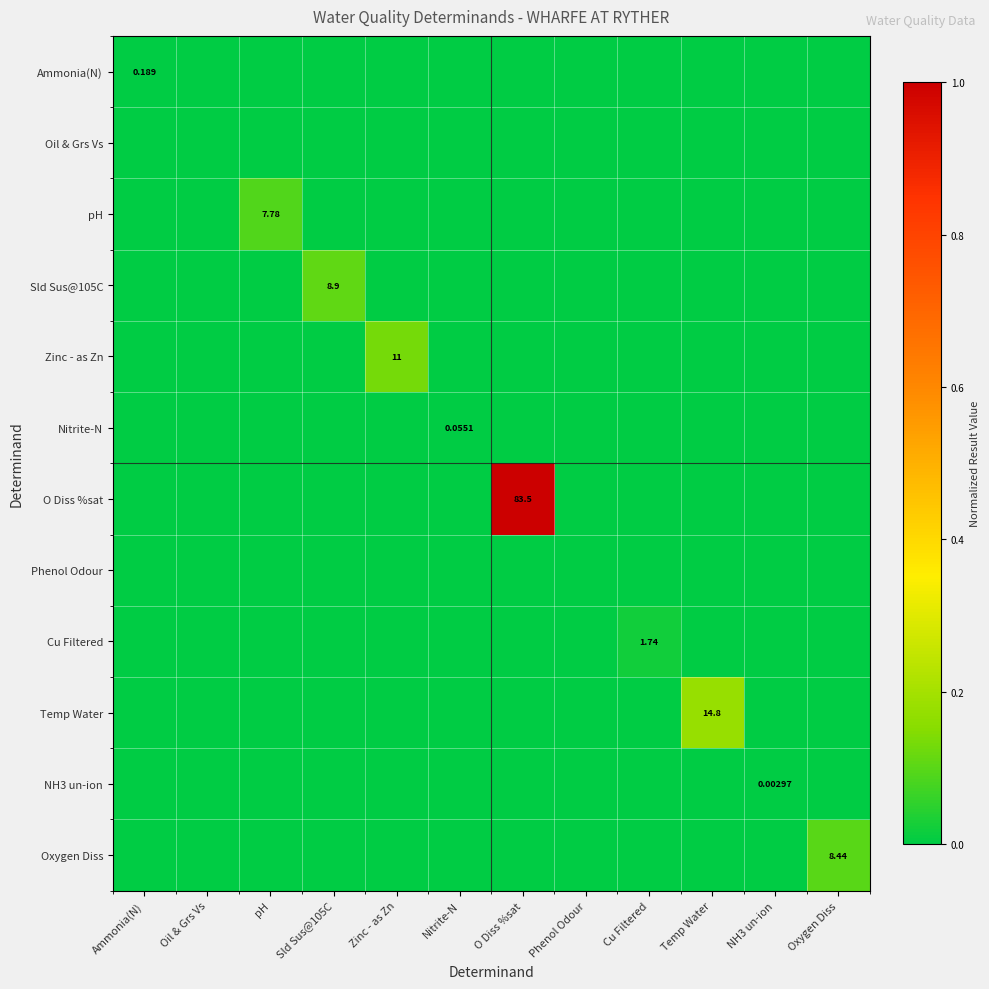

How many distinct data groups are displayed?

12